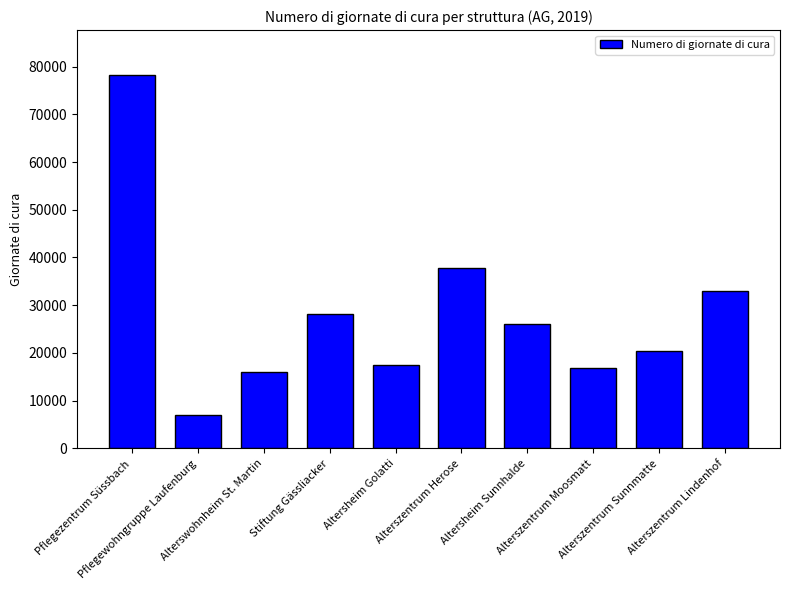

What is the change in value from Alterswohnheim St. Martin to Stiftung Gässliacker?

+12244